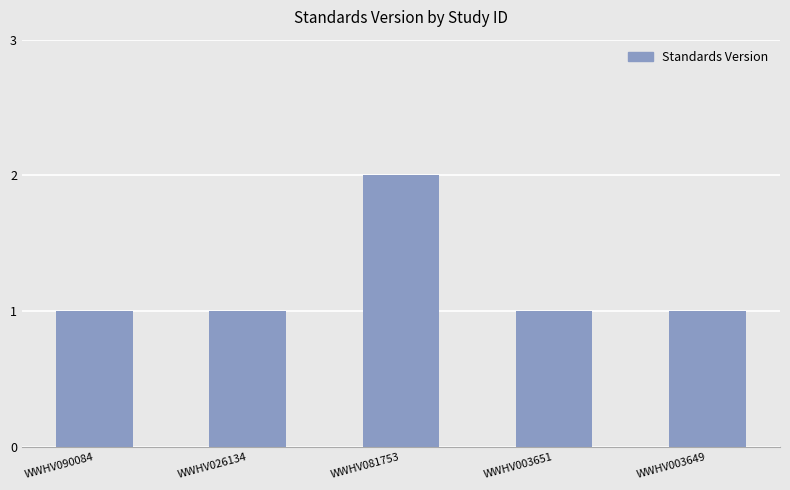

How many data points does each series have?

5